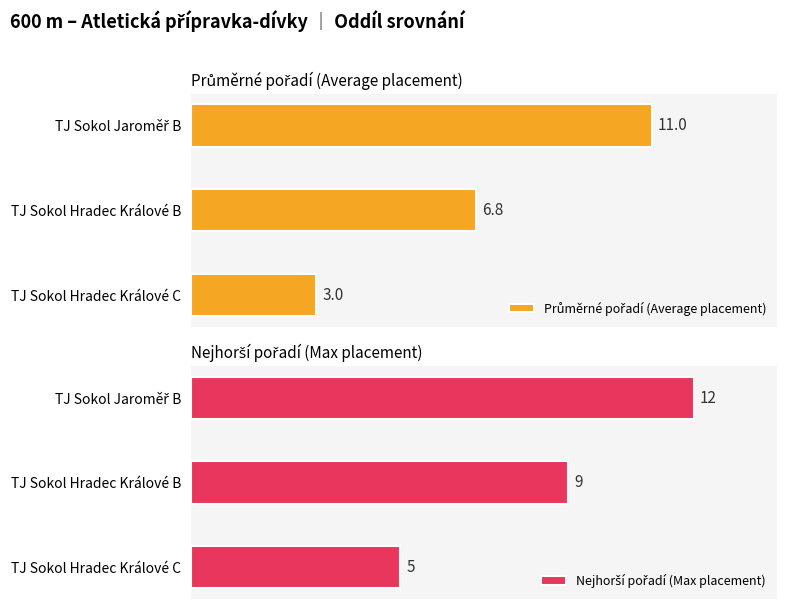

What are all the series names shown in the legend?

Průměrné pořadí (Average placement), Nejhorší pořadí (Max placement)